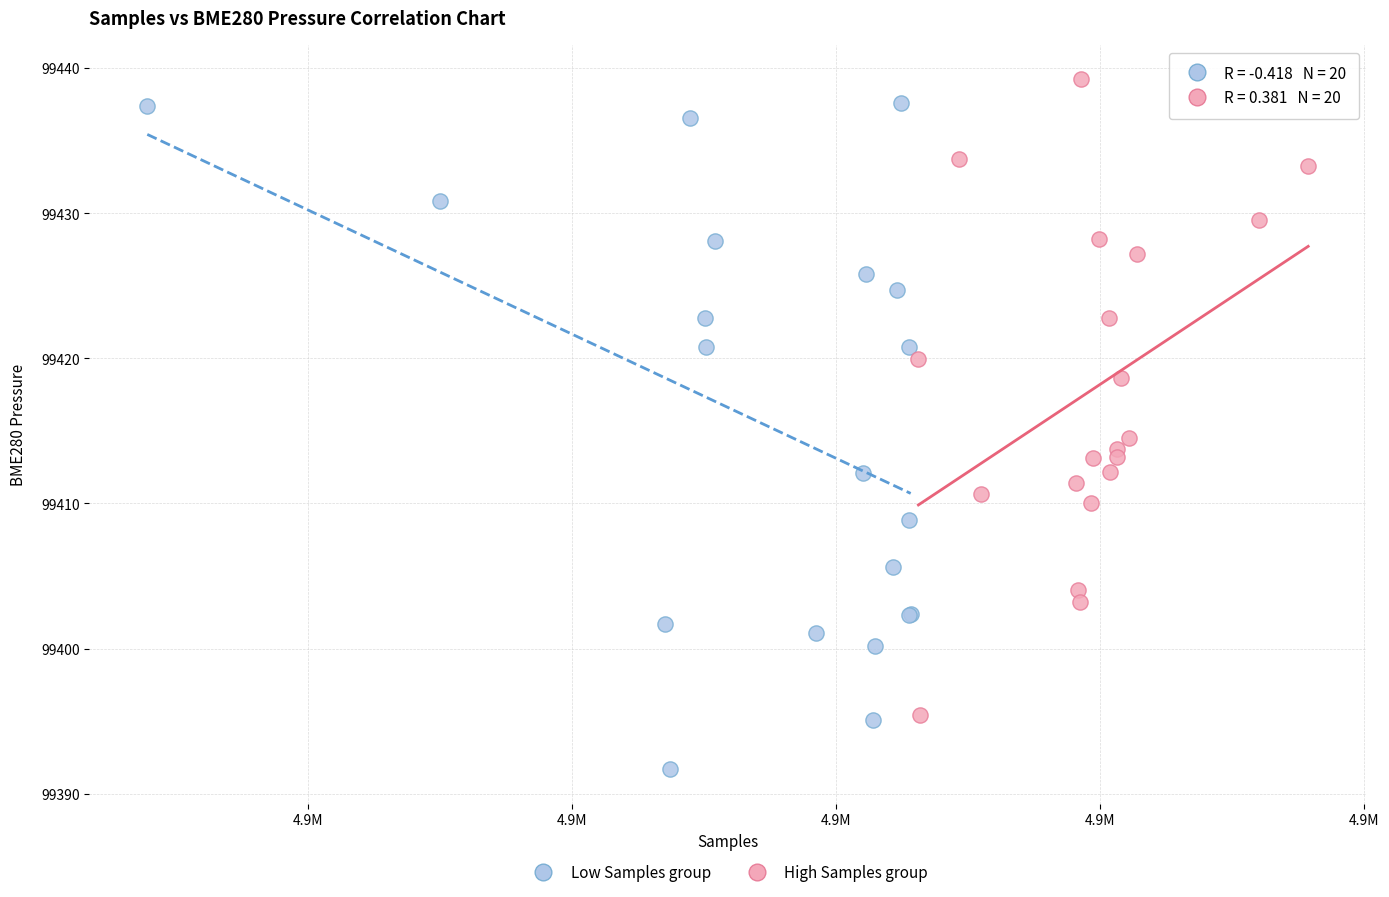

Which series has the largest Y range (max minus min)?

Low Samples group